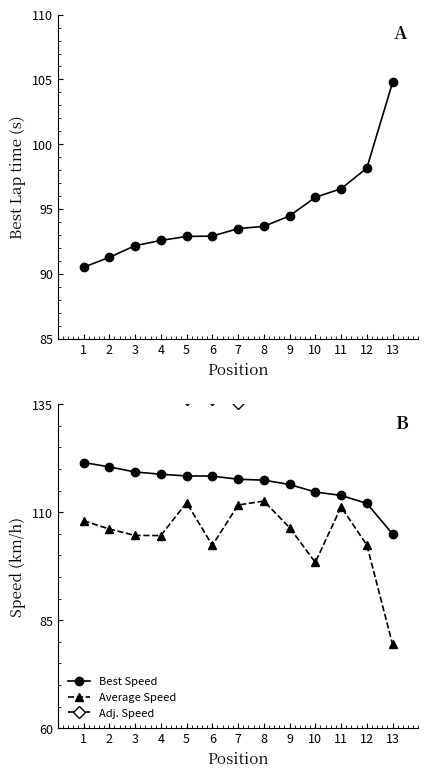

What is the value of the Average Speed point at the 2nd from the left?

106.1